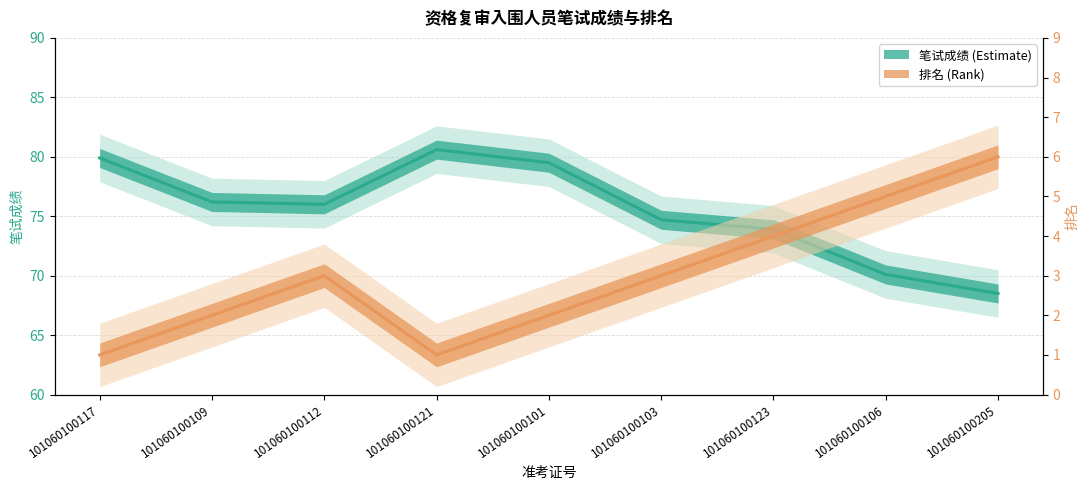

At which label does 排名 reach its minimum?

101060100117